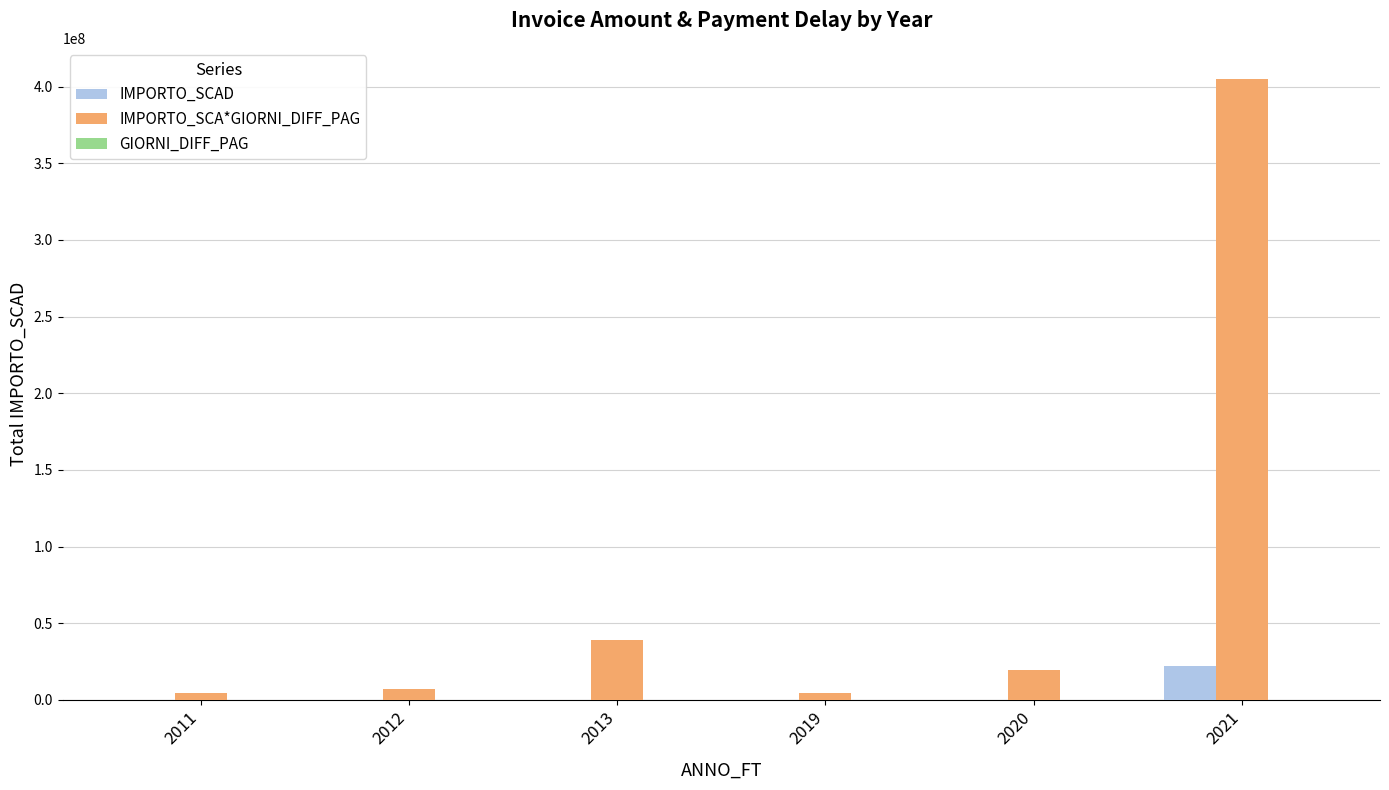

What is the sum of all IMPORTO_SCAD values?

22311703.4